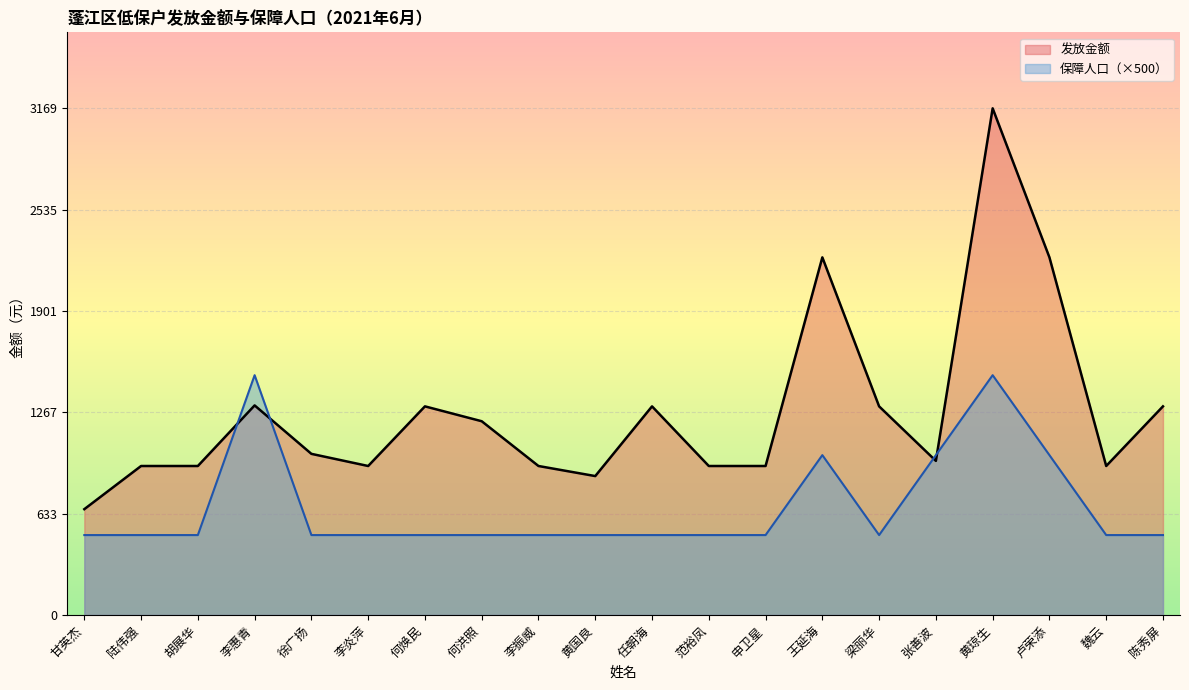

What is the lowest value of the 保障人口 series?

500